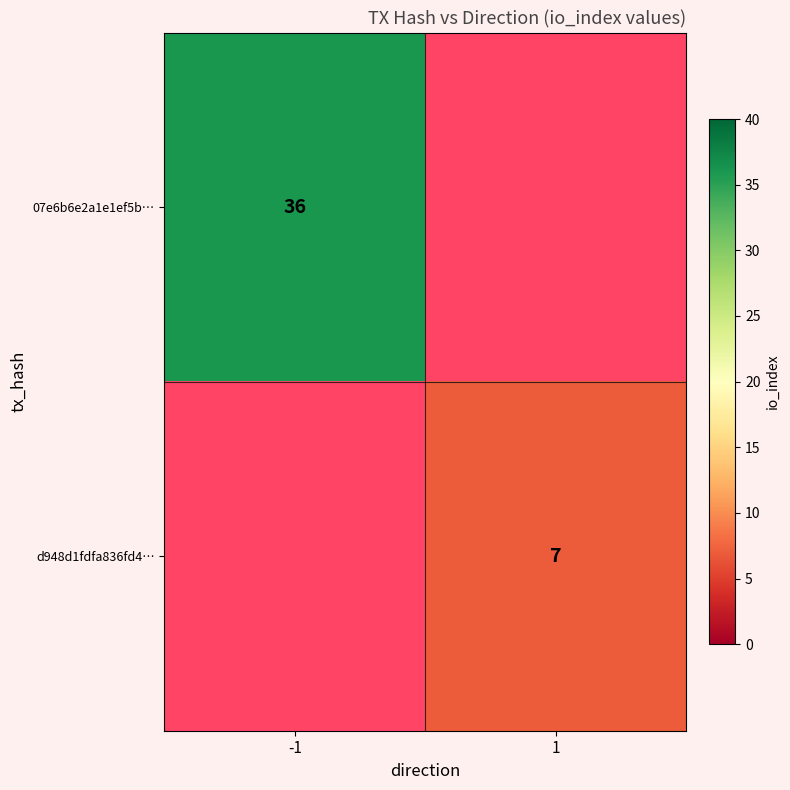

How many series are shown in this chart?

2